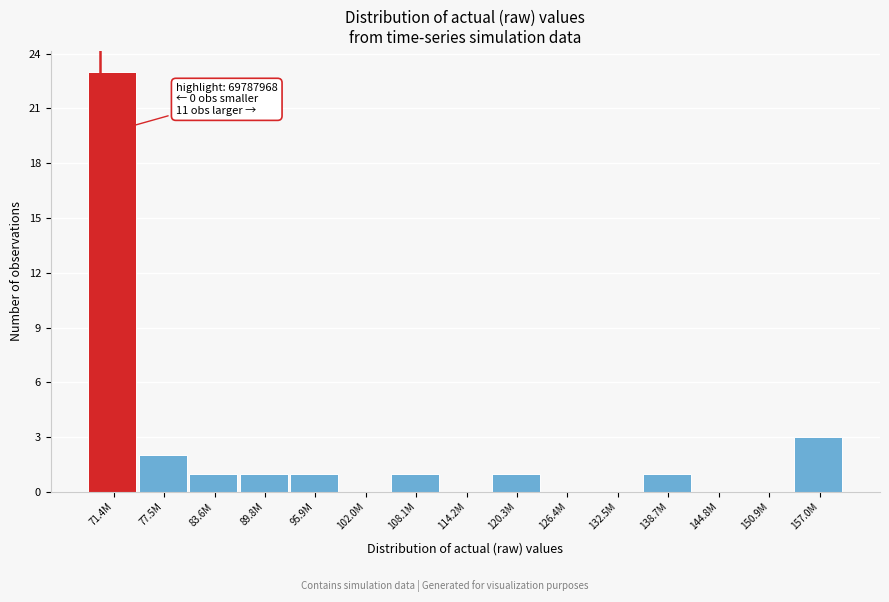

Reading left to right, list all the values displayed in this chart.

71.4M=23	77.5M=2	83.6M=1	89.8M=1	95.9M=1	102.0M=0	108.1M=1	114.2M=0	120.3M=1	126.4M=0	132.5M=0	138.7M=1	144.8M=0	150.9M=0	157.0M=3